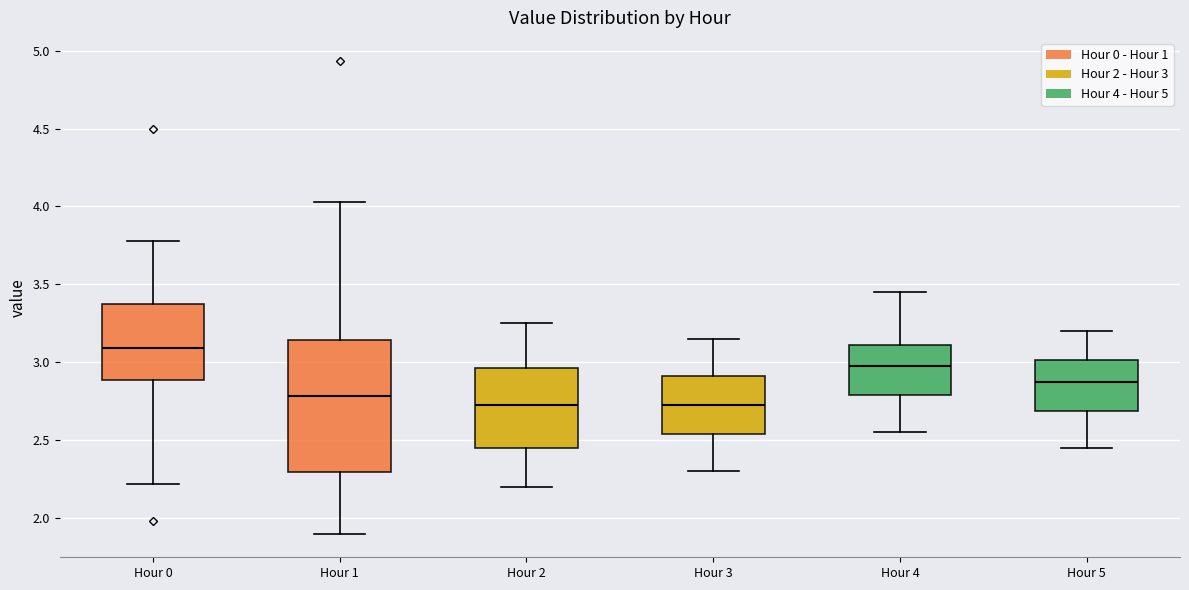

Where is the lower edge of the box for Hour 3 on the y-axis? The values are not printed on the chart, so give them approximately, as read against the axis.

2.55